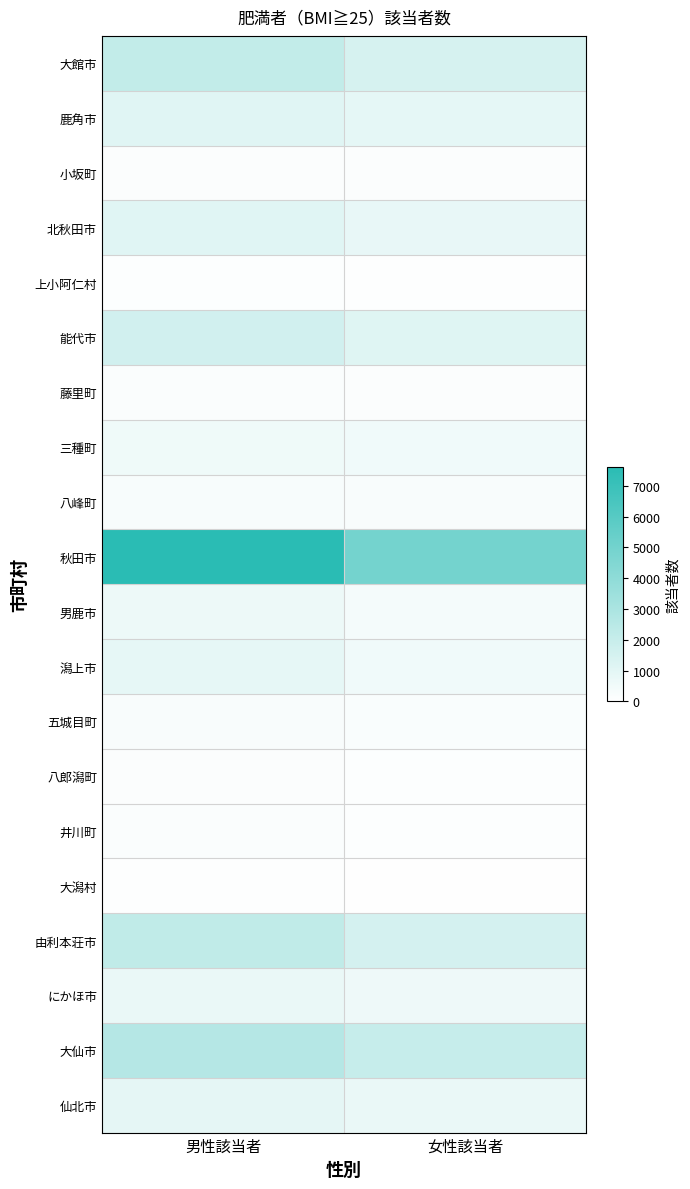

At which category is the sum across all series the highest?

男性該当者